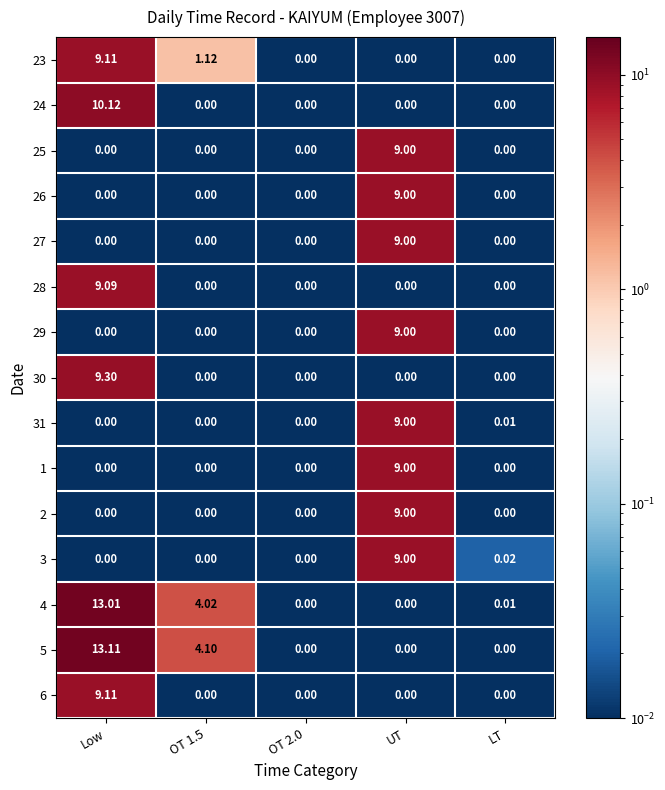

What is the maximum value shown in the chart?

13.1